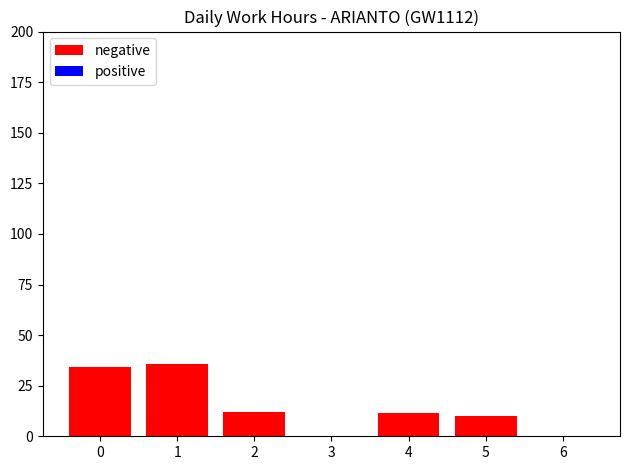

What is the change in value from 0 to 4?

-22.3